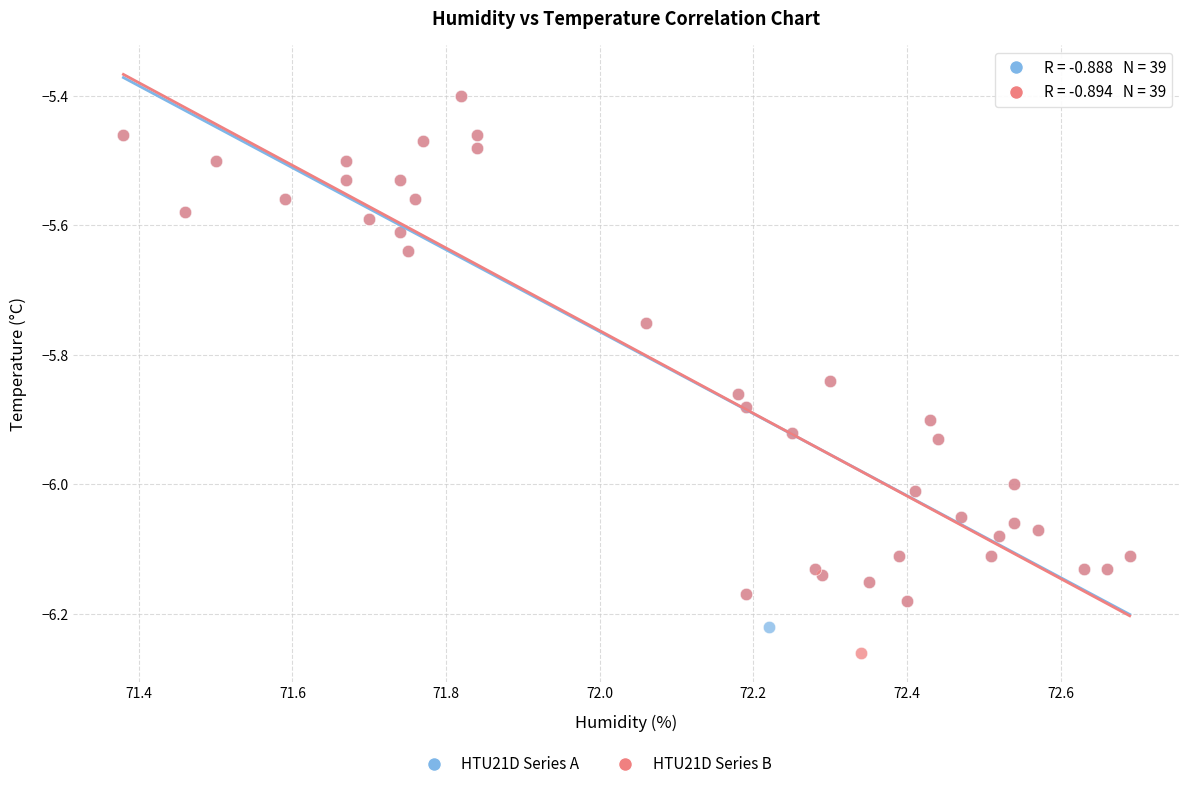

Which series has the widest spread of Y values?

HTU21D Series B